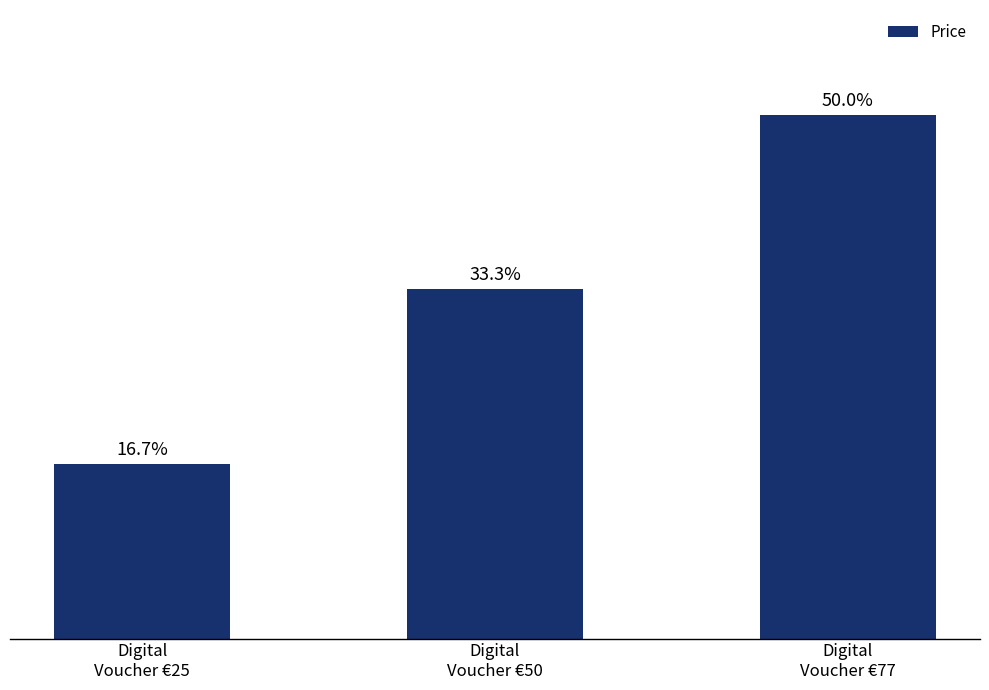

What is the label of the 3rd bar from the left?

Digital
Voucher €77